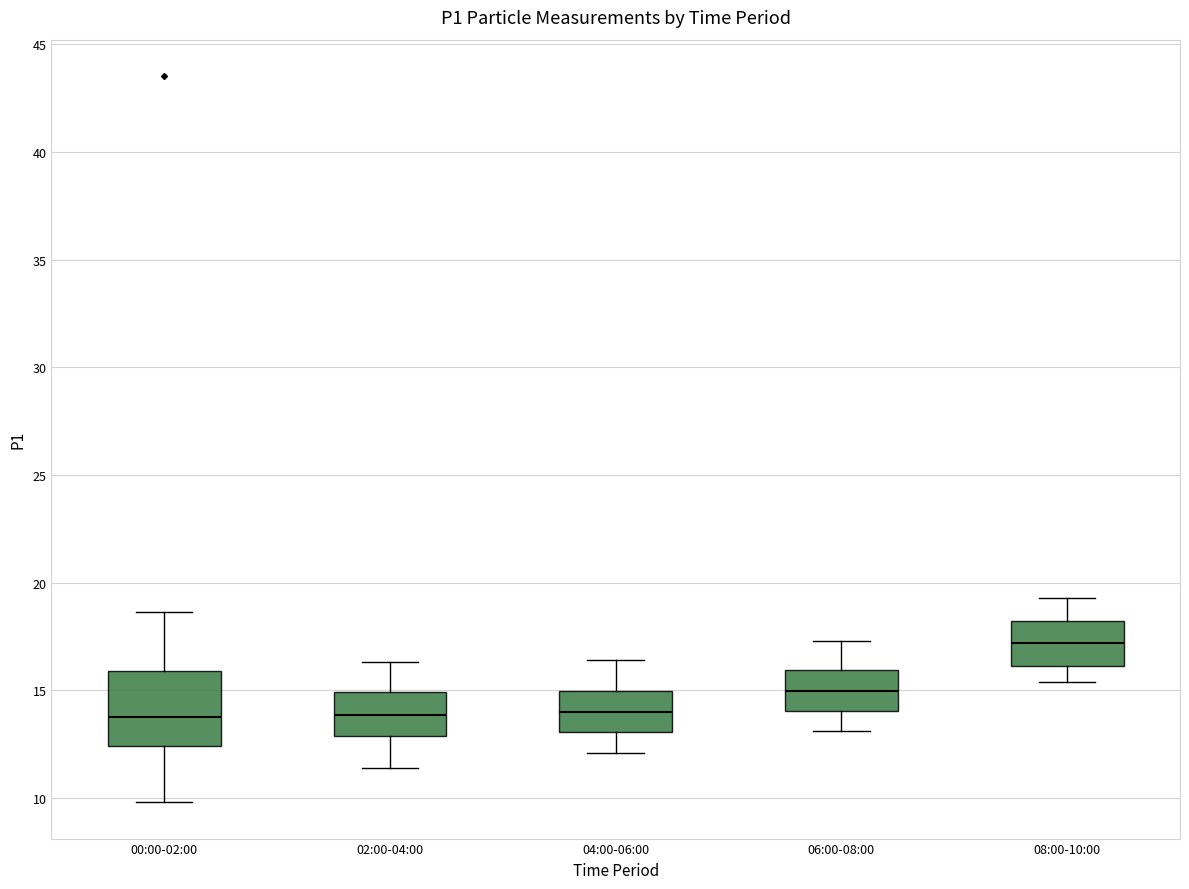

Where does the median line of the box for 06:00-08:00 sit on the y-axis? The values are not printed on the chart, so give them approximately, as read against the axis.

15.0